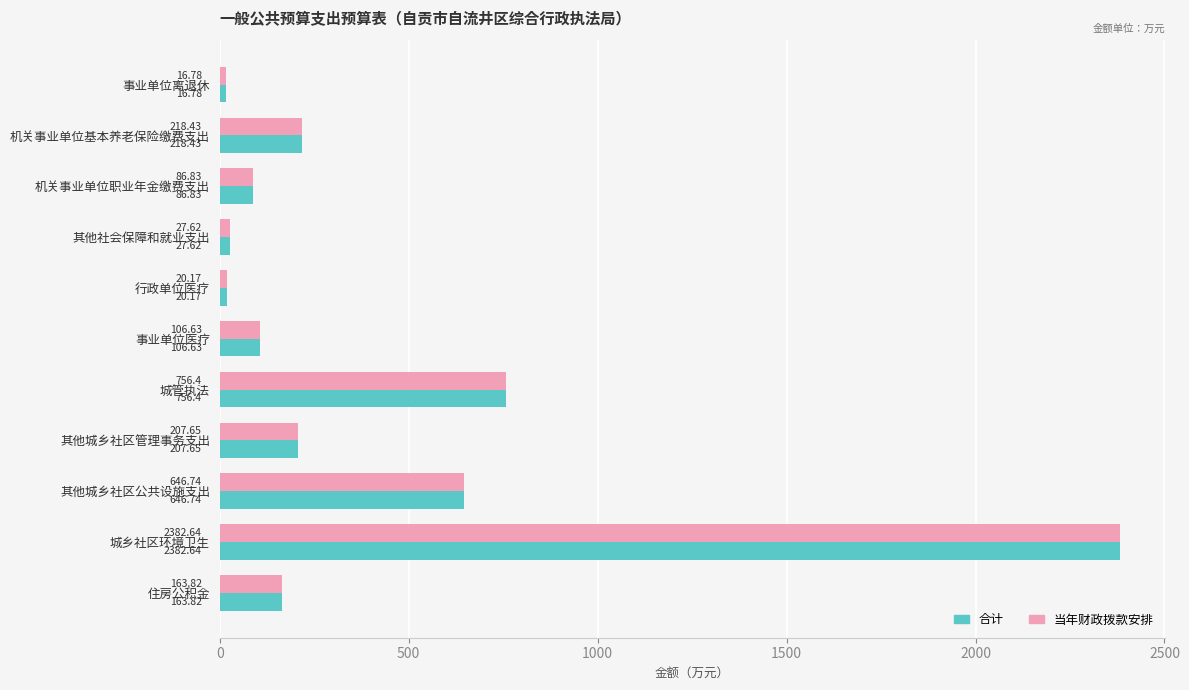

At how many categories does at least one series exceed 1846?

1